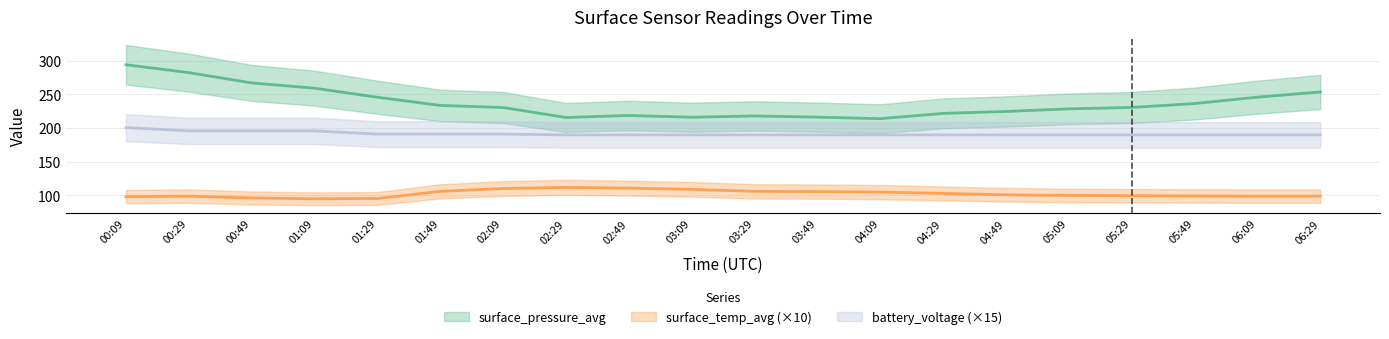

Reading left to right, extract all data points from this chart.

surface_pressure_avg: 00:09=293.8	00:29=282.1	00:49=266.9	01:09=259.0	01:29=245.6	01:49=233.5	02:09=230.4	02:29=215.6	02:49=218.6	03:09=216.0	03:29=217.9	03:49=216.1	04:09=213.8	04:29=221.7	04:49=224.5	05:09=228.4	05:29=230.5	05:49=236.3	06:09=245.7	06:29=253.5
surface_temp_avg: 00:09=98.2	00:29=99.0	00:49=96.3	01:09=95.0	01:29=95.5	01:49=106.0	02:09=110.3	02:29=112.0	02:49=110.9	03:09=109.0	03:29=106.1	03:49=105.7	04:09=105.0	04:29=103.0	04:49=101.0	05:09=100.0	05:29=99.7	05:49=99.3	06:09=99.0	06:29=99.0
battery_voltage: 00:09=200.5	00:29=195.8	00:49=195.8	01:09=195.8	01:29=191.0	01:49=191.0	02:09=191.0	02:29=189.8	02:49=189.8	03:09=189.8	03:29=189.8	03:49=189.8	04:09=189.8	04:29=189.8	04:49=189.8	05:09=189.8	05:29=189.8	05:49=189.8	06:09=189.8	06:29=189.8